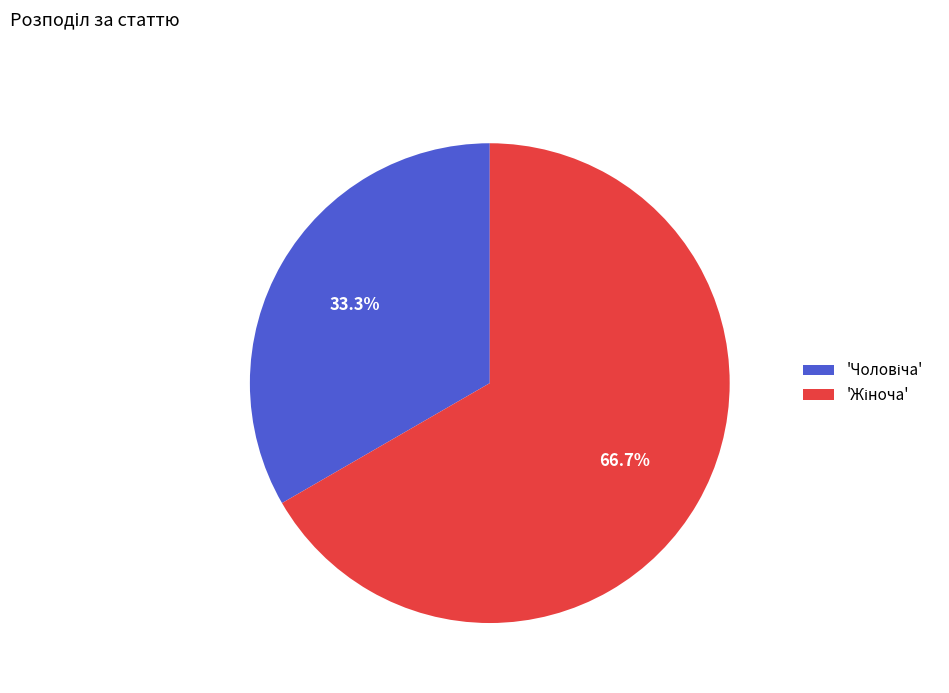

How many segments does this pie chart have?

2